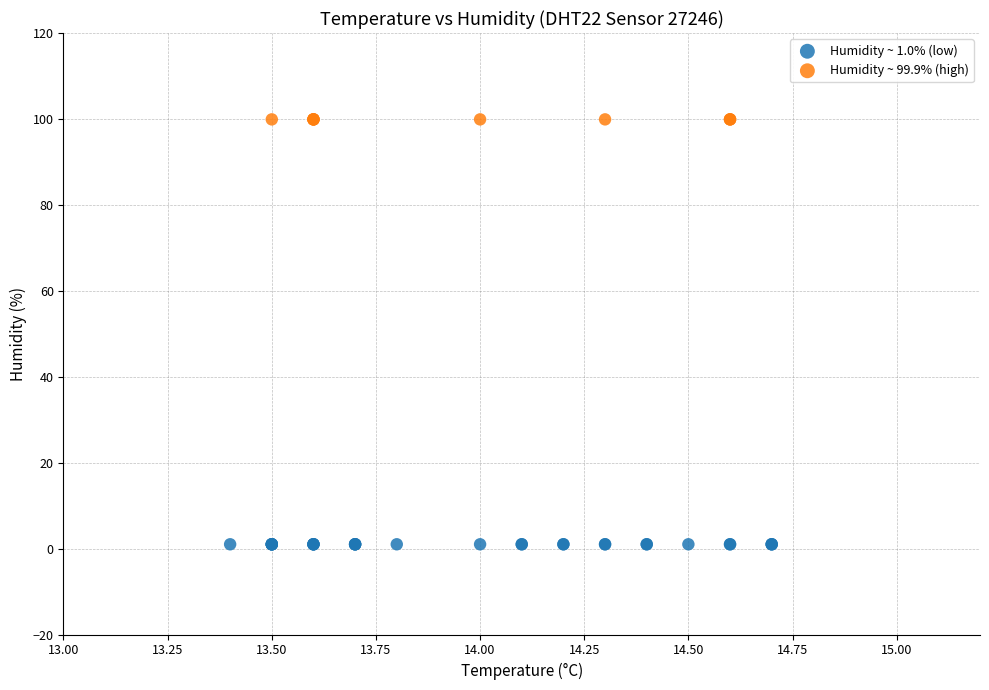

Which series contains the highest Y value?

Humidity ~ 99.9% (high)